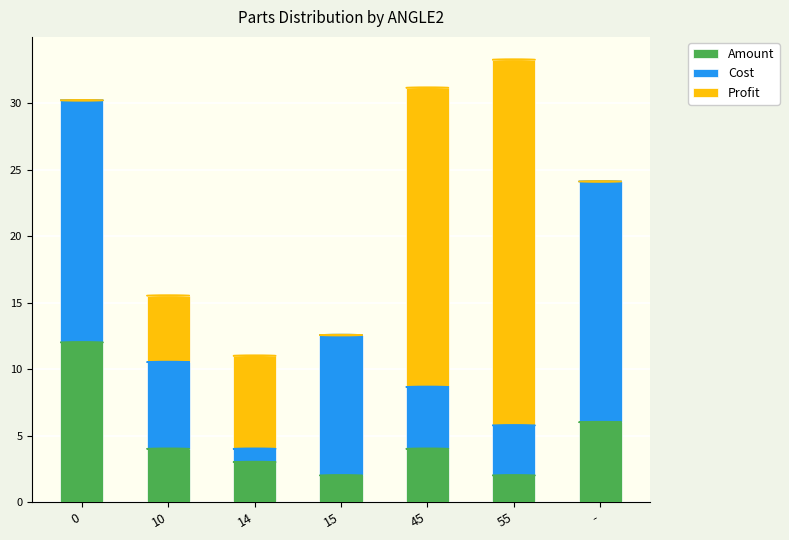

What are all the series names shown in the legend?

Amount, Cost, Profit